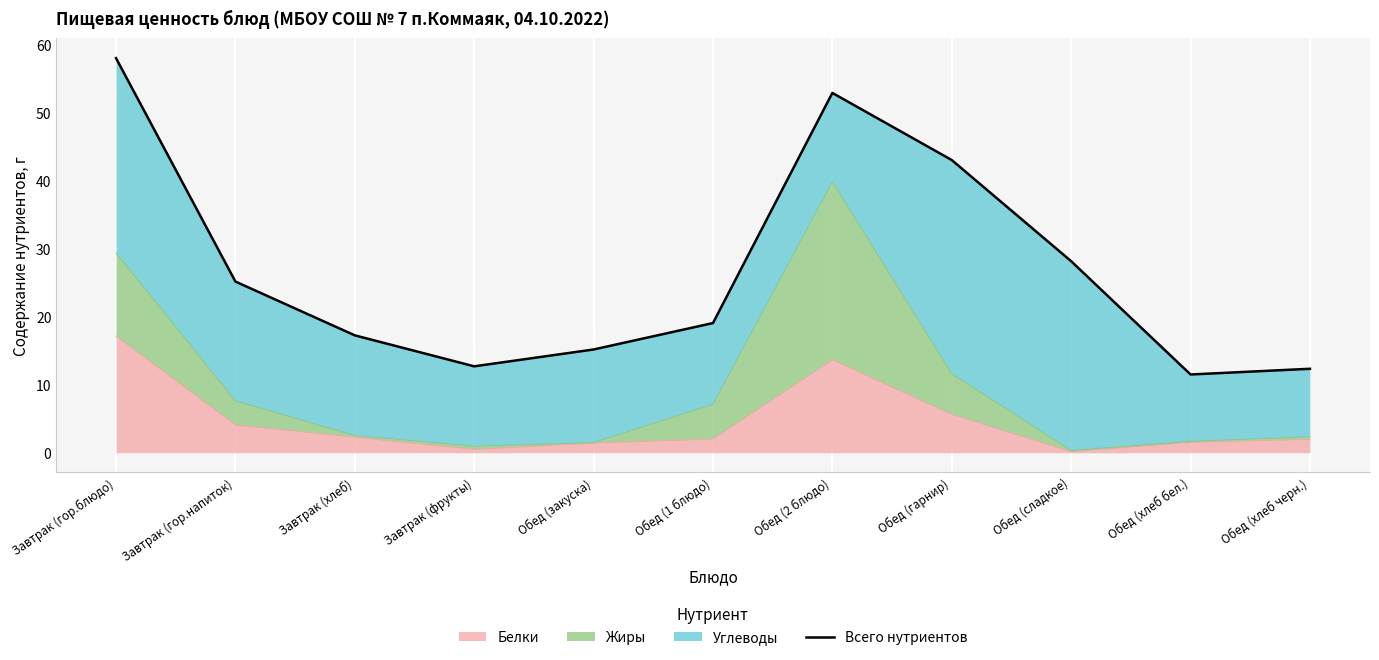

What is the change in value from Завтрак (гор.напиток) to Обед (хлеб черн.)?

-12.8